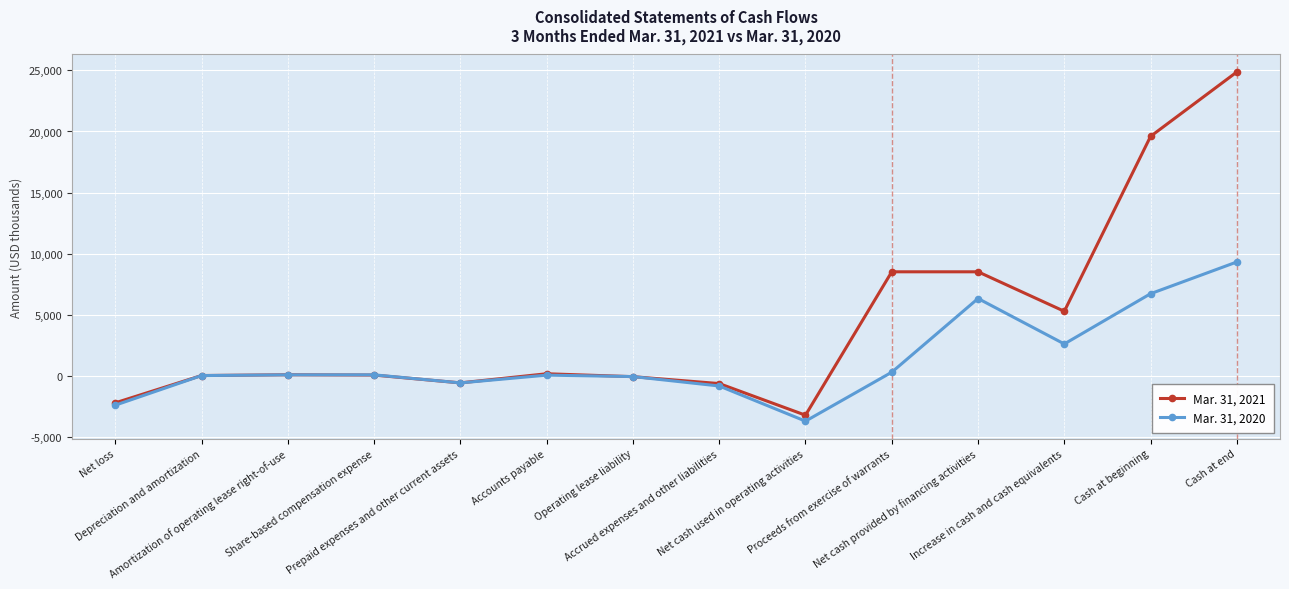

What is the spread (max minus min) of values at Net loss?

191